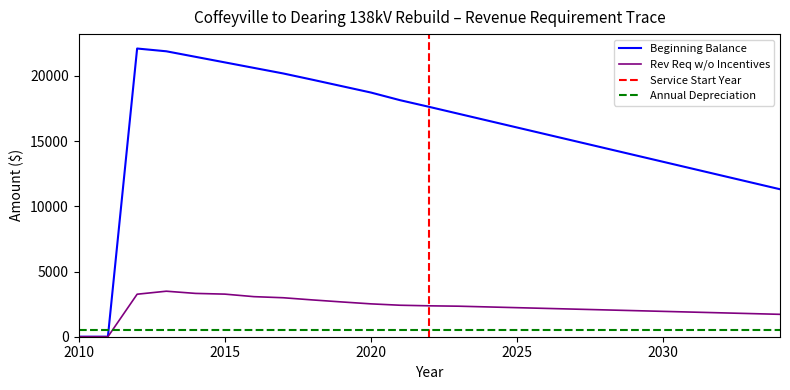

True or false: Rev Req w/o Incentives has a value of 3752.5 at 2020.

False